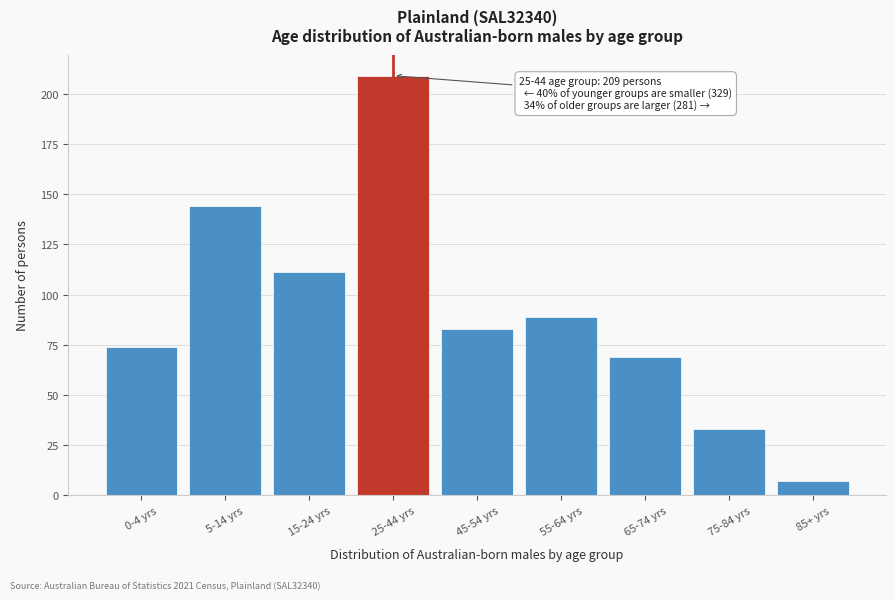

Reading left to right, list all the values displayed in this chart.

0-4 yrs=74	5-14 yrs=144	15-24 yrs=111	25-44 yrs=209	45-54 yrs=83	55-64 yrs=89	65-74 yrs=69	75-84 yrs=33	85+ yrs=7